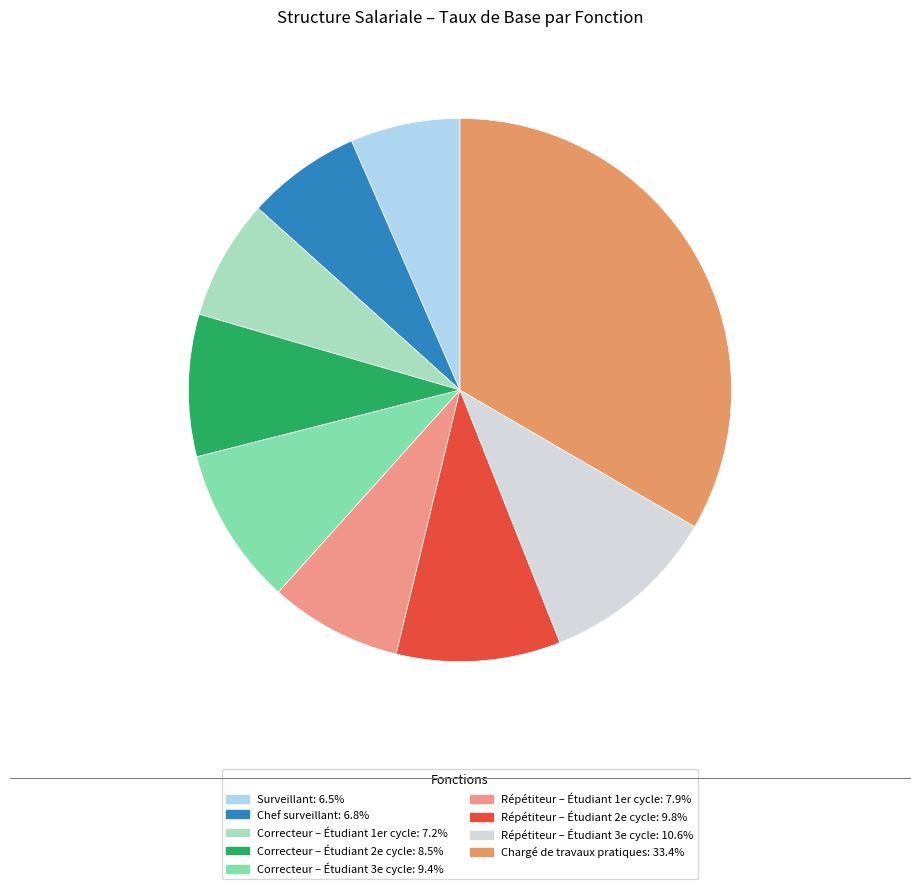

Combined, do Correcteur – Étudiant 3e cycle and Répétiteur – Étudiant 2e cycle account for over 50%?

No